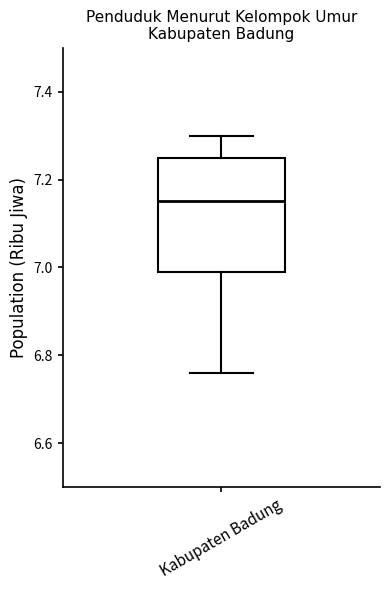

Read this box plot against the y-axis: the position of the median line, the range covered by the box, and the ends of both whiskers. The values are not printed on the chart, so give them approximately, as read against the axis.

median 7.16, box 7.00 to 7.26, whiskers 6.76 to 7.30